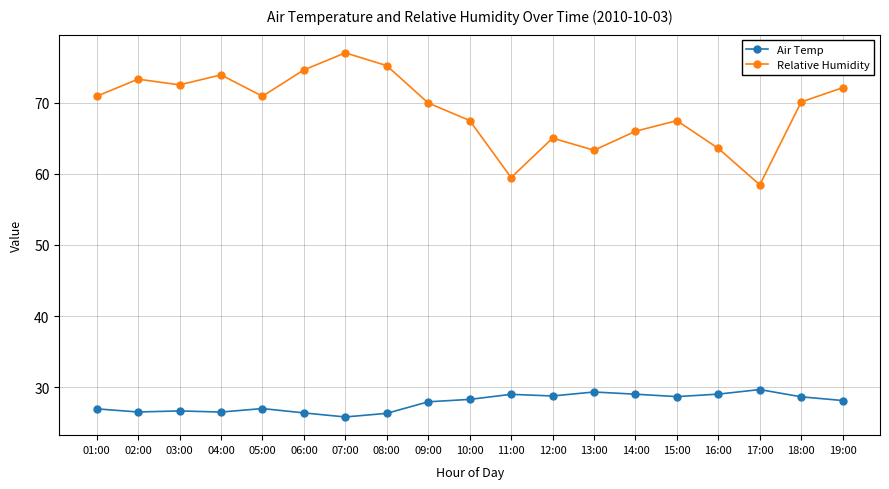

Which series has the largest total across all categories?

Relative Humidity